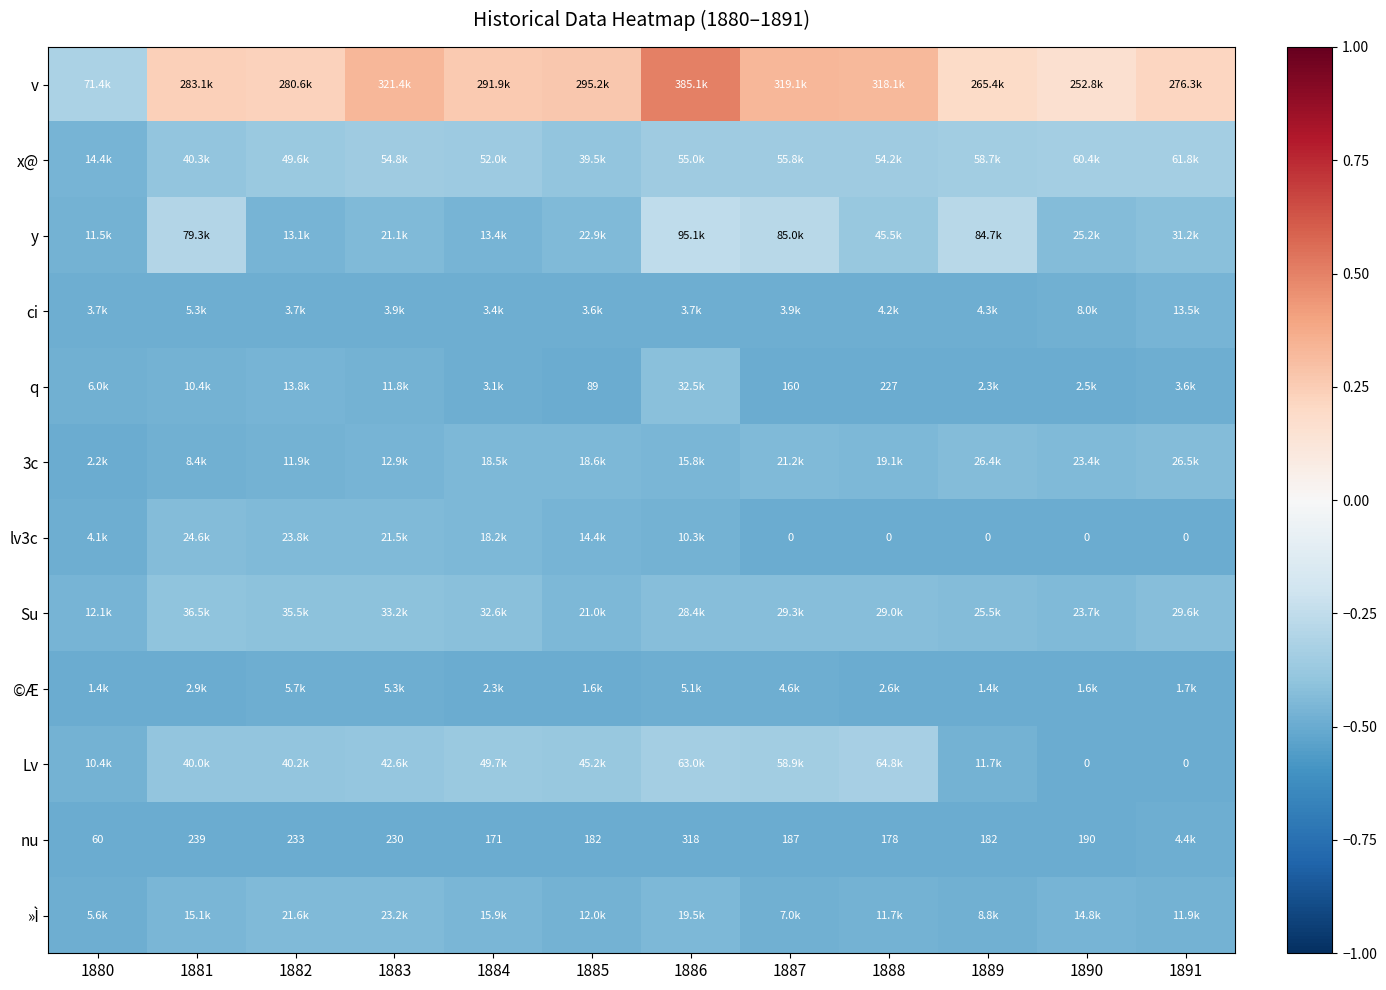

Rank the series at 1883 from lowest to highest value.

nu, ci, ©Æ, q, 3c, y, lv3c, »Ì, Su, Lv, x@, v